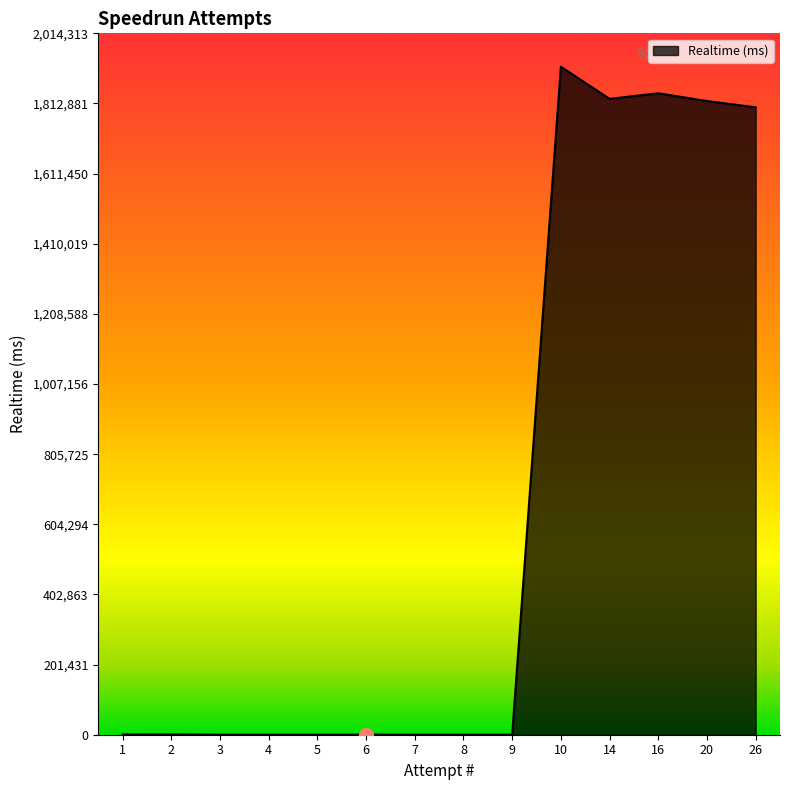

True or false: there are more than 2 points higher than both neighbors.

True